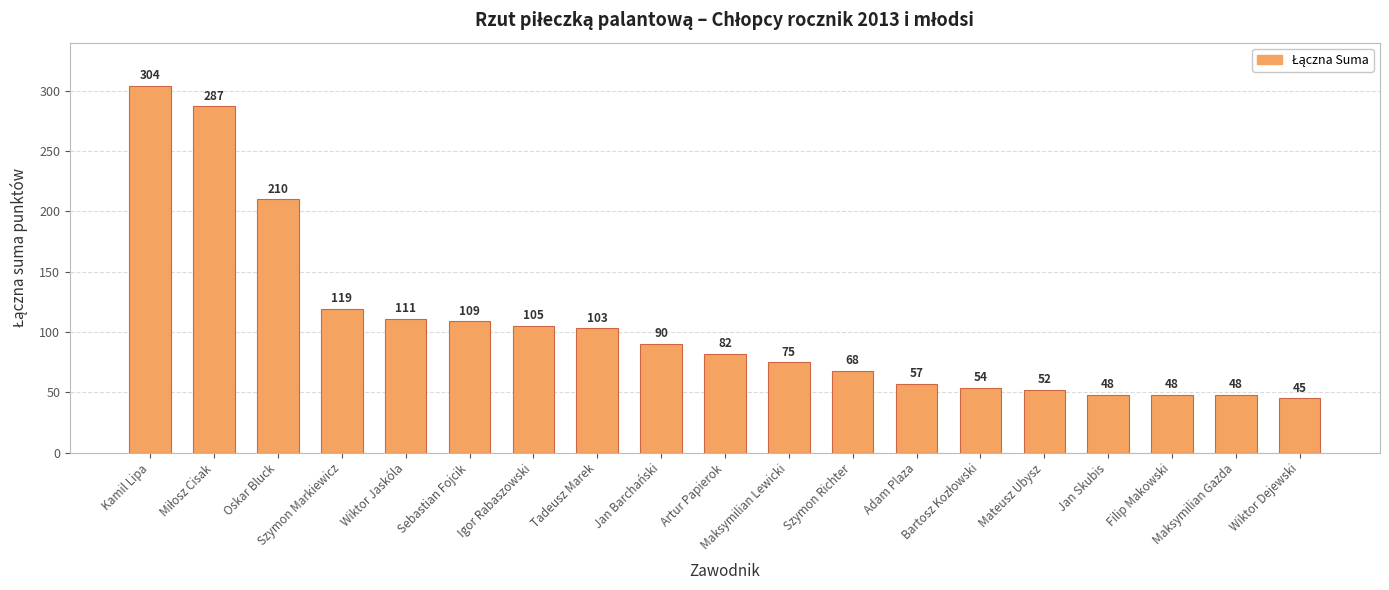

What is the value of the 16th bar from the left?

48